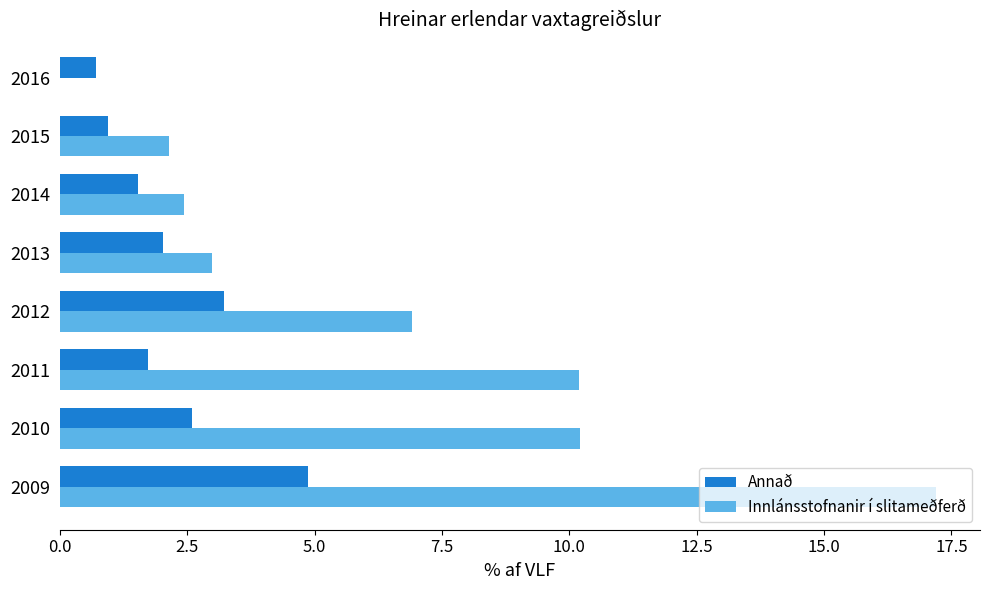

Is it true that Innlánsstofnanir í slitameðferð equals 4.2 at 2013?

False